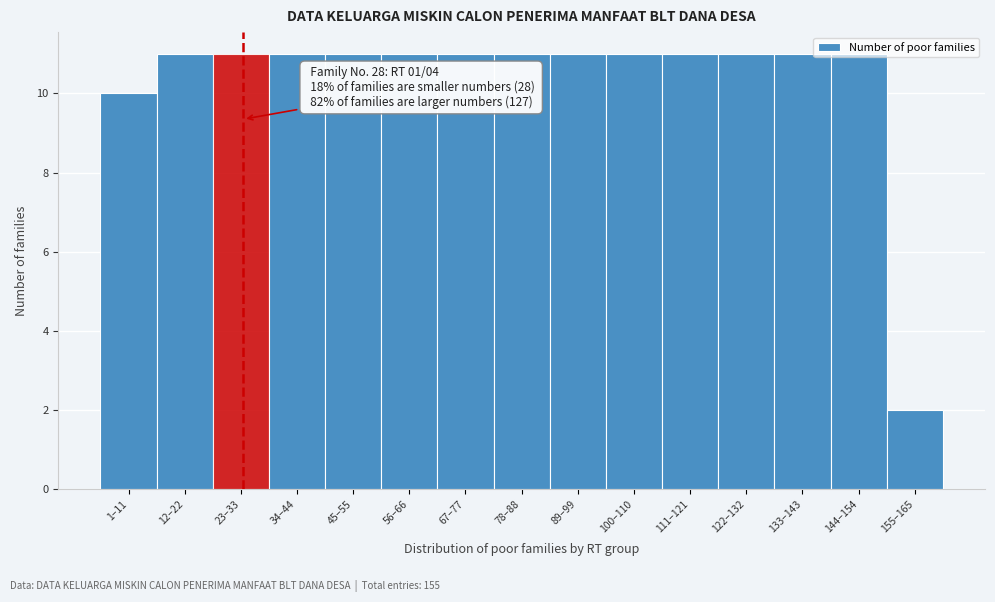

At which category does the chart reach its minimum across all series?

155–165